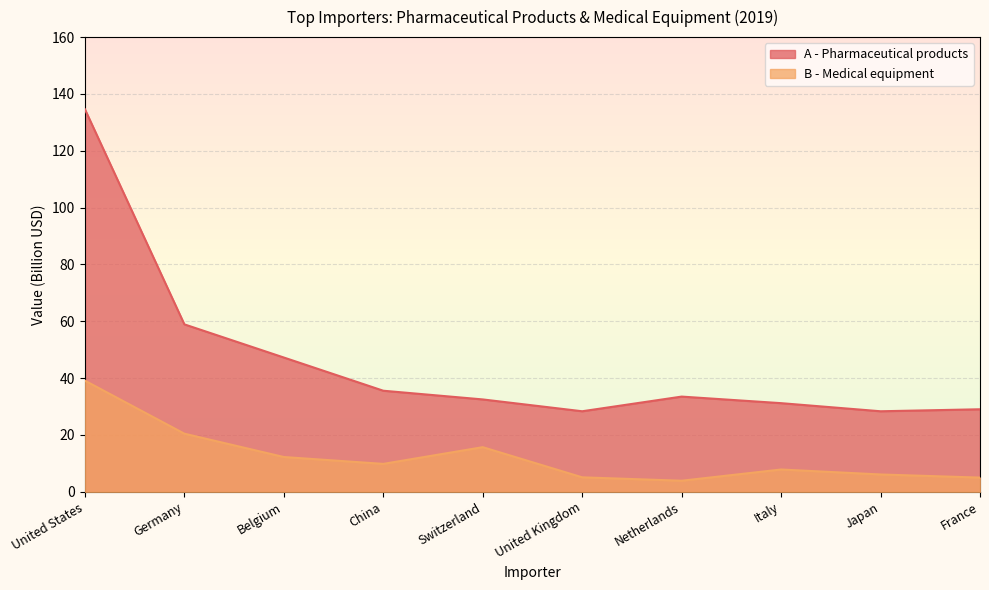

Which category has the lowest value in the B - Medical equipment series?

Netherlands